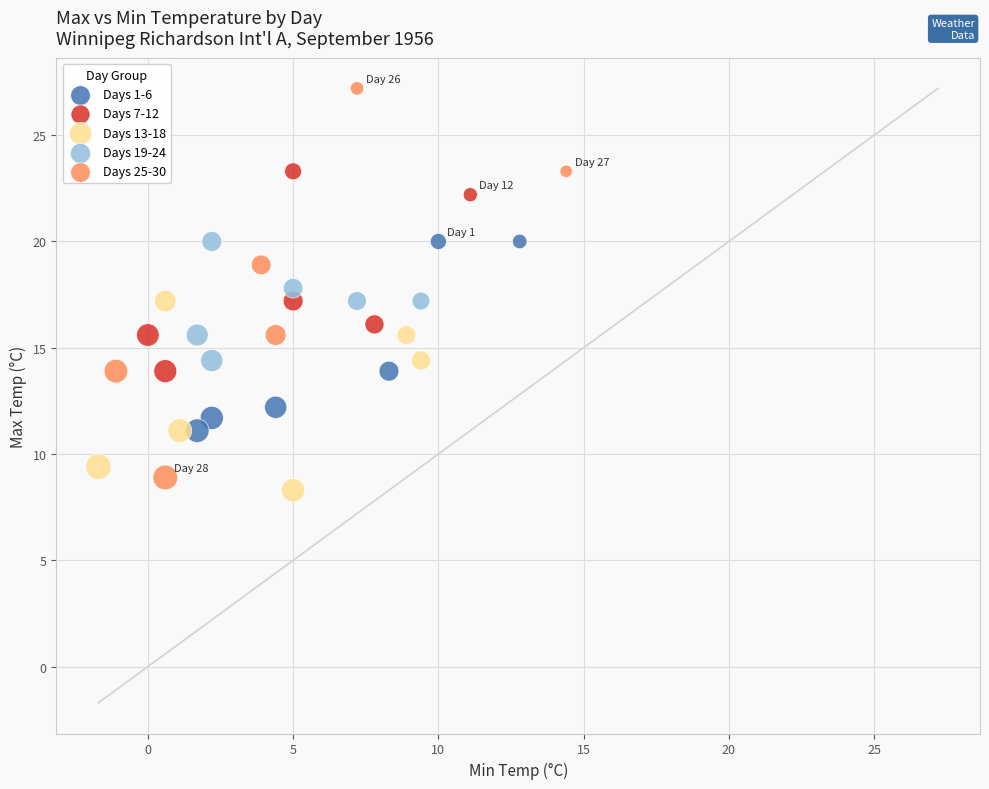

What are all the series names shown in the legend?

Days 1-6, Days 7-12, Days 13-18, Days 19-24, Days 25-30